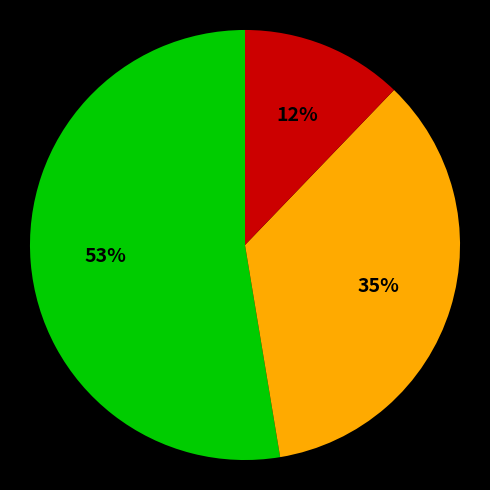

Does any single category account for the majority?

Yes